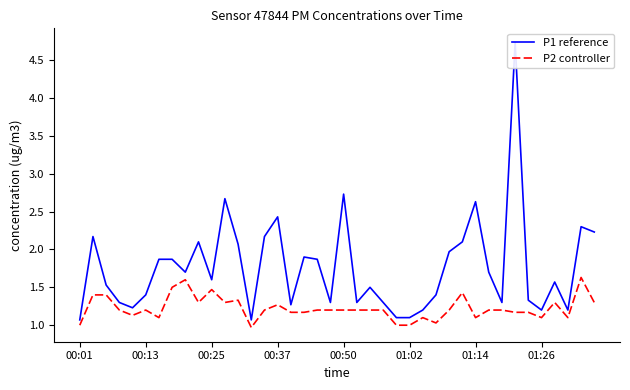

What is the minimum value for P2 controller?

1.0